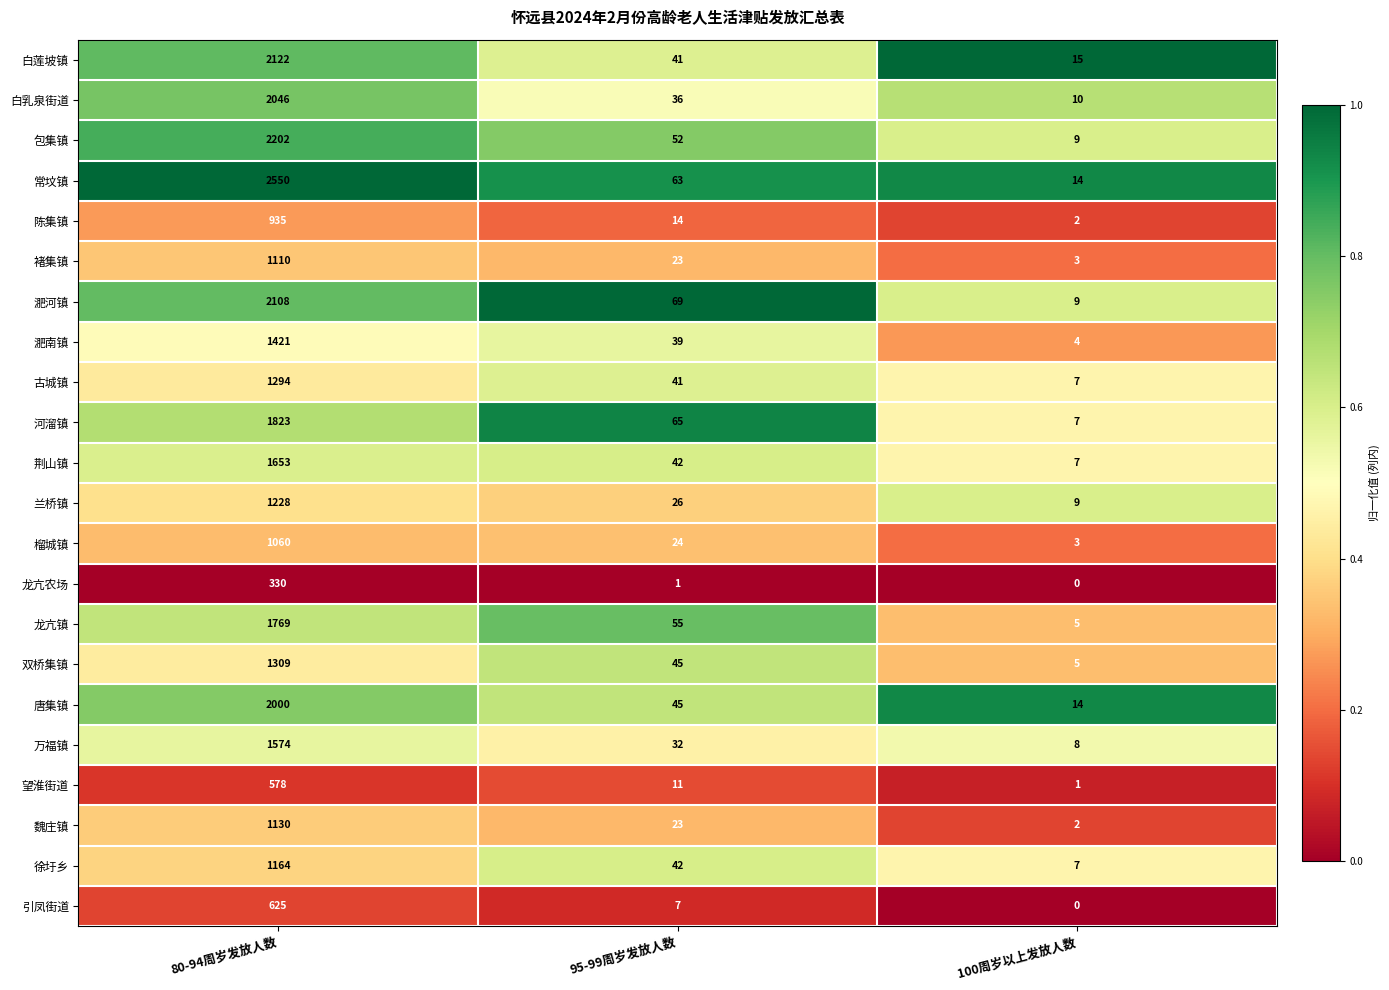

What is the average value of the 常坟镇 series?

876